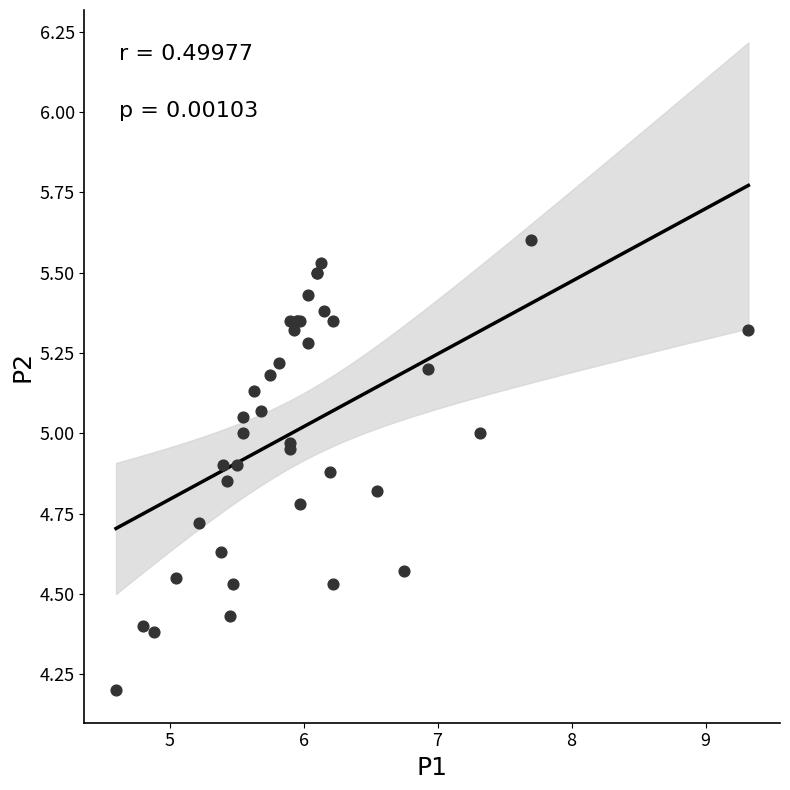

What Y value in the scatter plot is closest to 4?

4.2